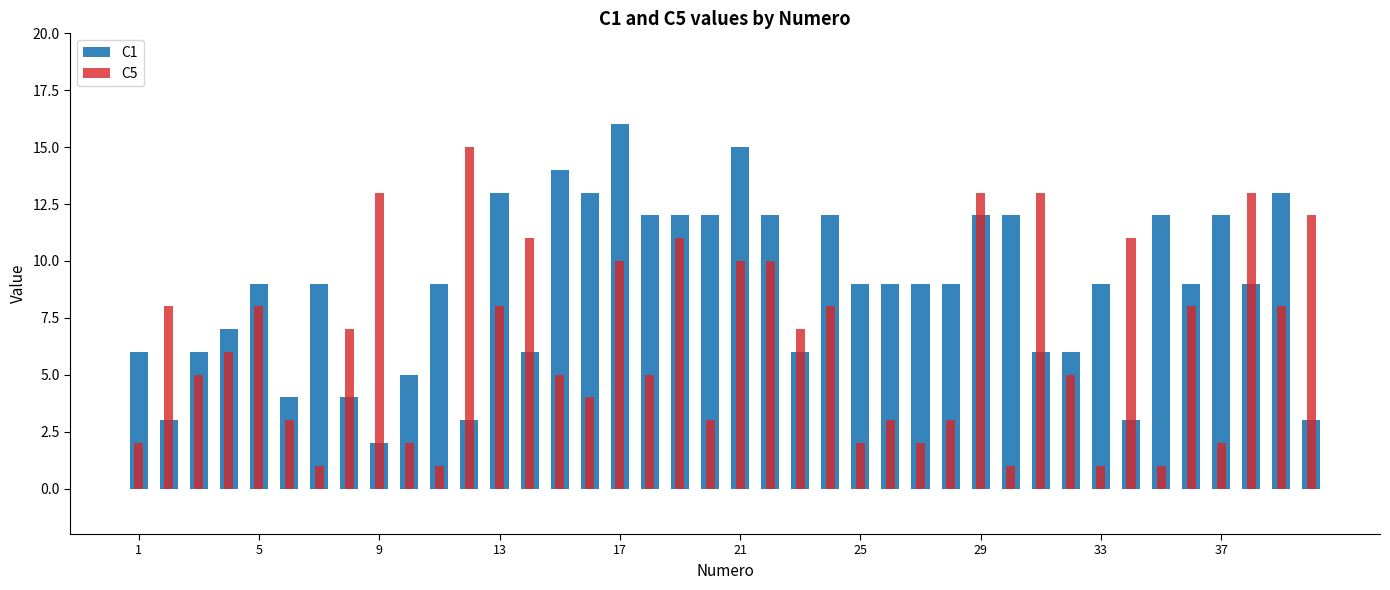

How many categories are shown in the chart?

40